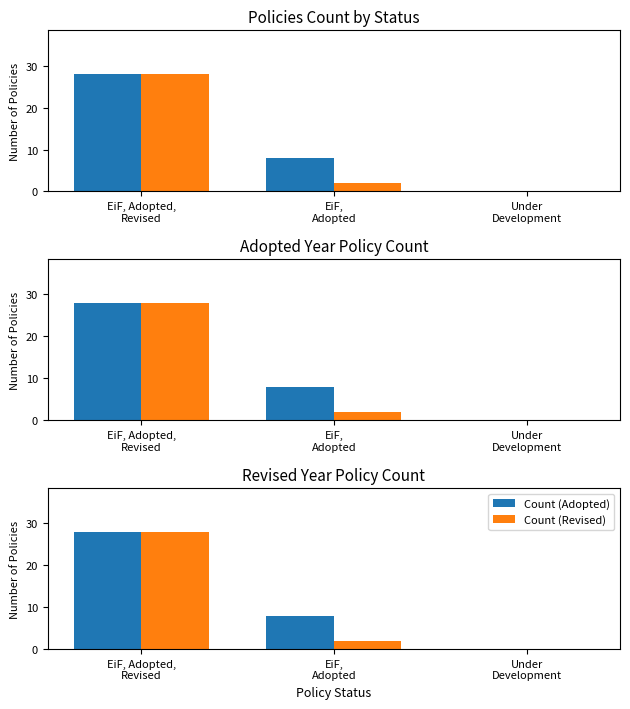

What value does the Count (Adopted) series have at EiF, Adopted,
Revised?

28